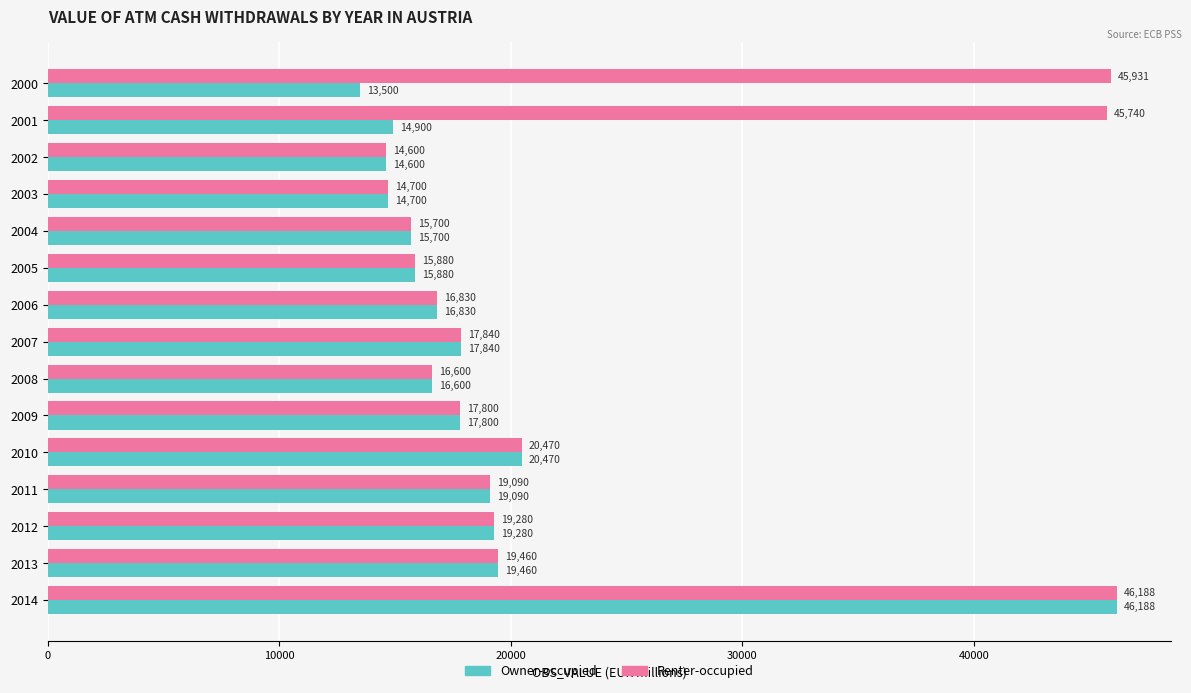

The value of Owner-occupied at 2009 is 17800.0. True or false?

True